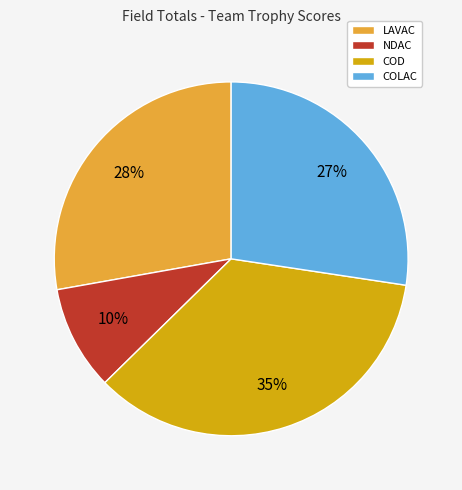

Which has a higher value, COD or NDAC?

COD